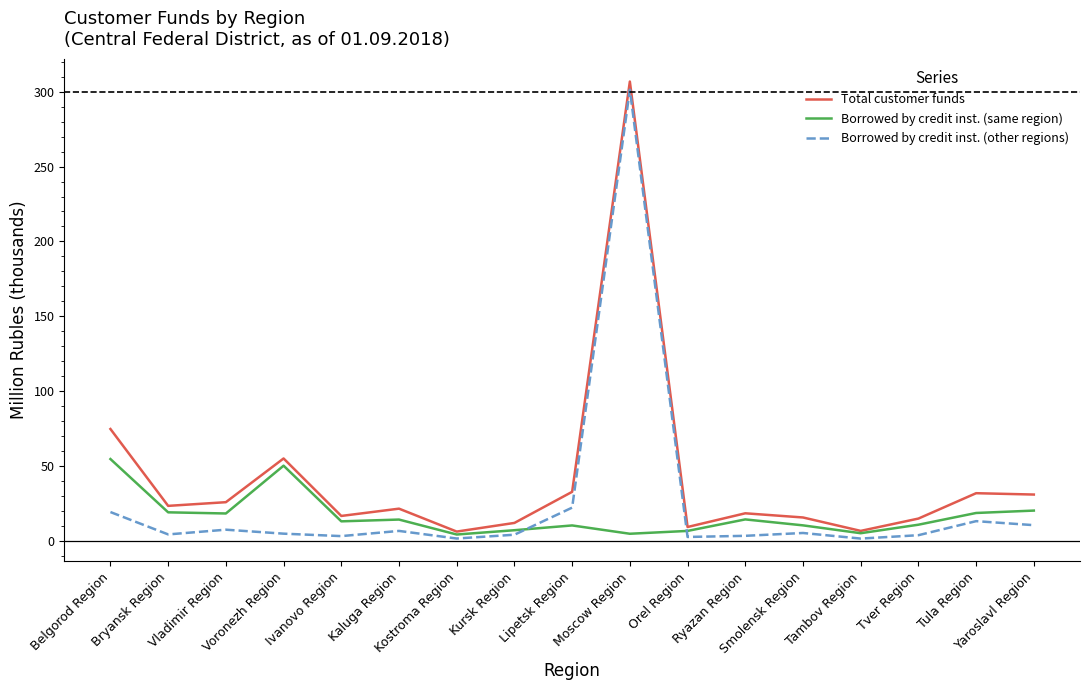

True or false: Borrowed by credit inst. (other regions) has a value of 4.3 at Bryansk Region.

True